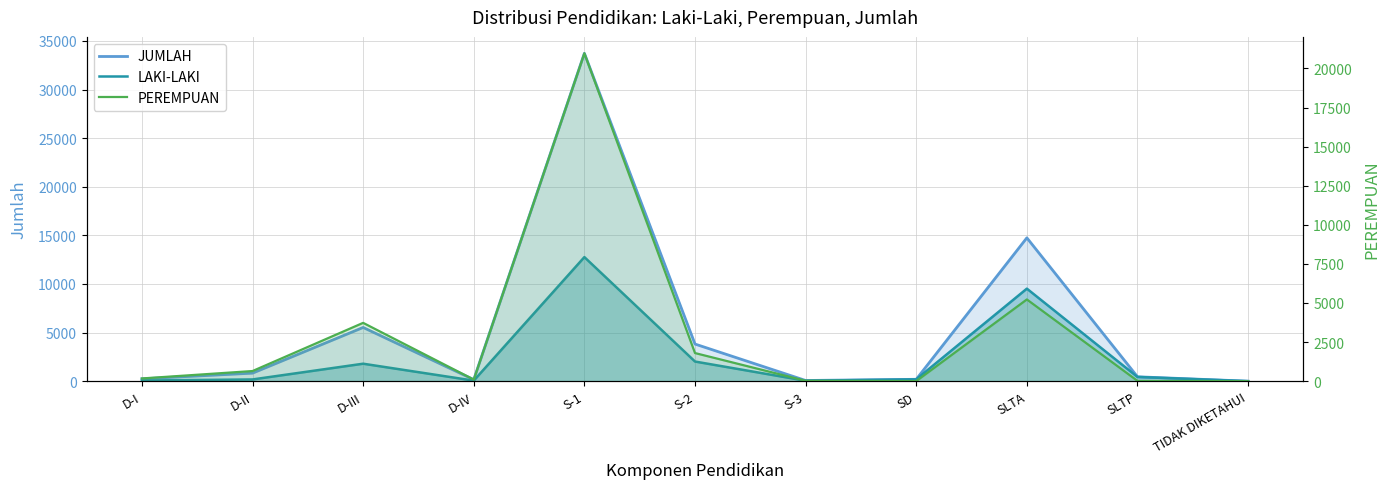

What is the value of the JUMLAH point at the 11th from the left?

1